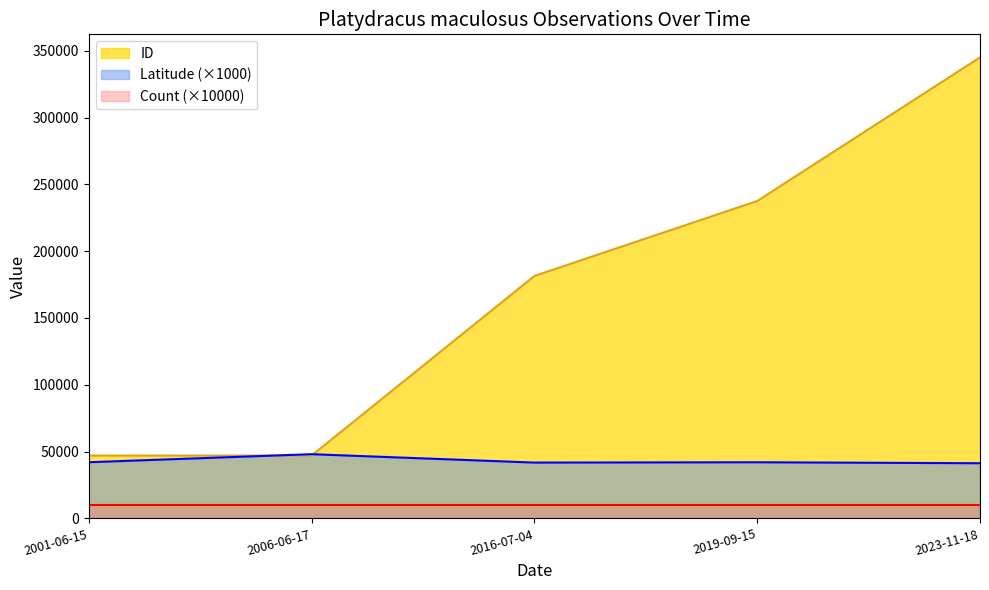

Between 2001-06-15 and 2023-11-18, which series saw the biggest shift?

ID